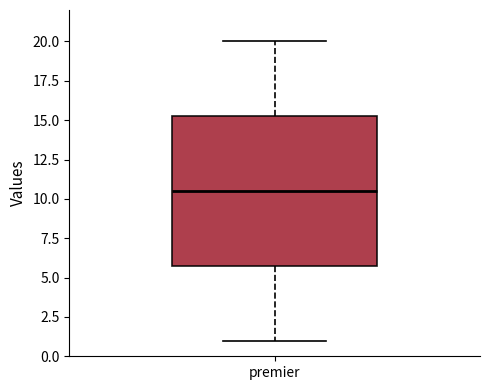

Transcribe this box plot: give where the median line is, the range the box spans, and where the two whiskers end, as read against the y-axis. The values are not printed on the chart, so give them approximately, as read against the axis.

median 10.5, box 6.0 to 15.5, whiskers 1.0 to 20.0